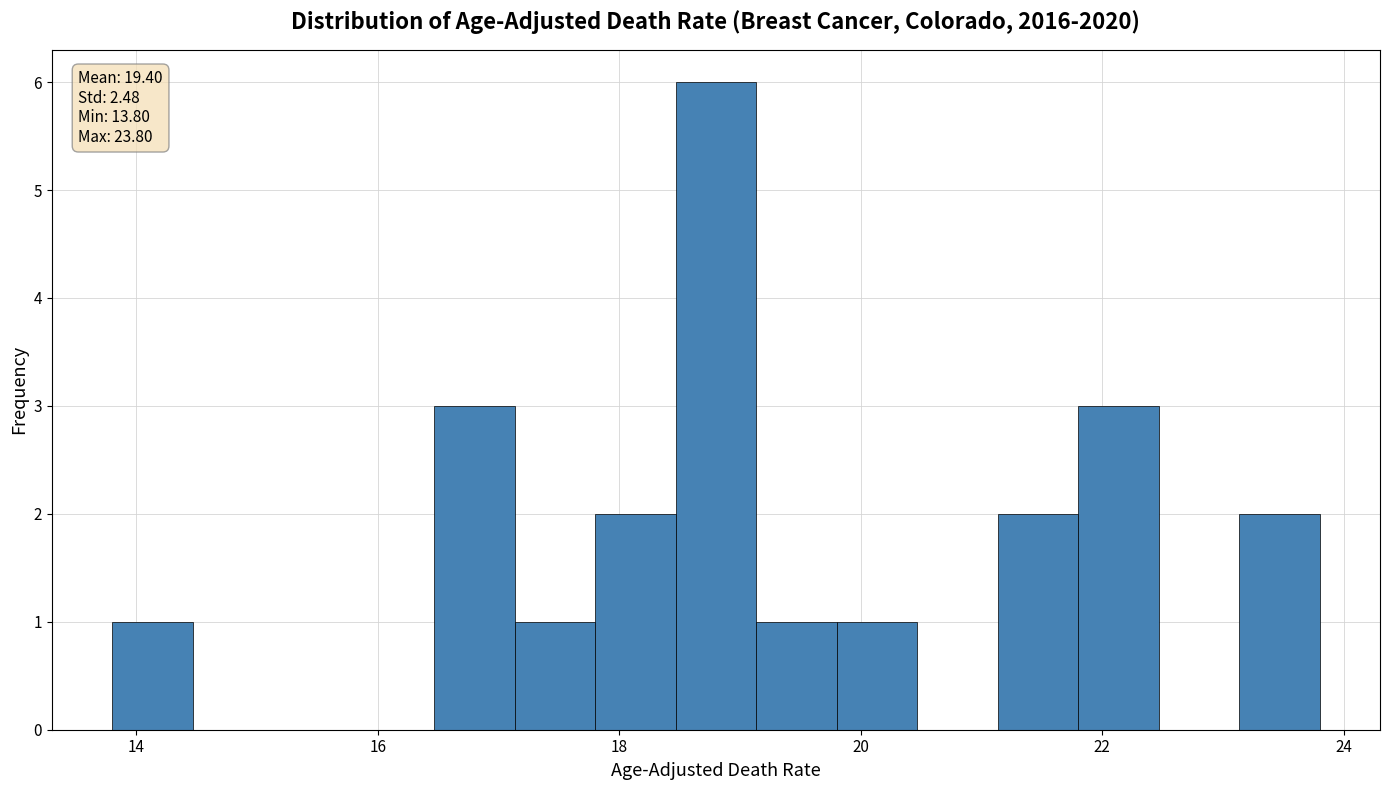

Read against the x-axis, roughly where is the centre of the tallest bar?

18.8